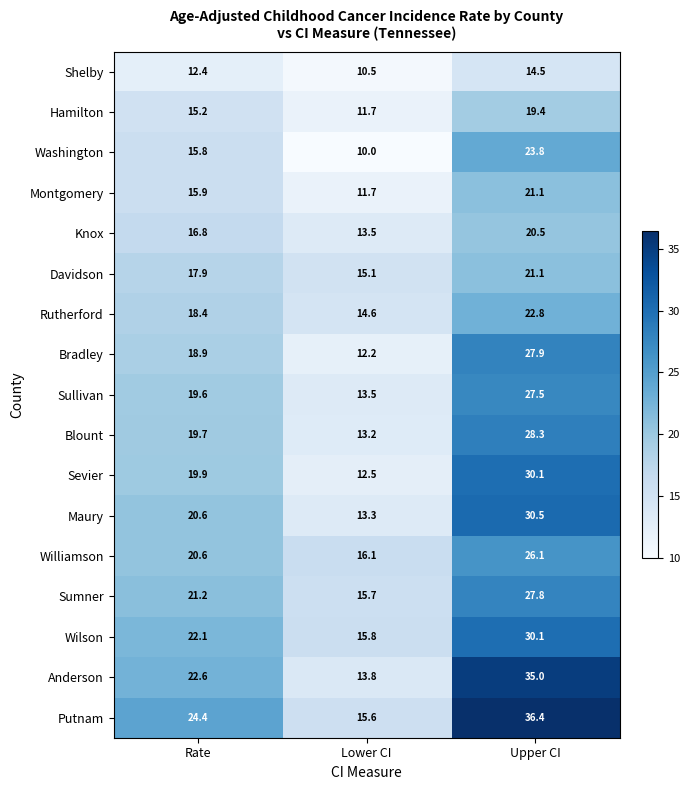

Between Lower CI and Upper CI, which series saw the biggest shift?

Anderson